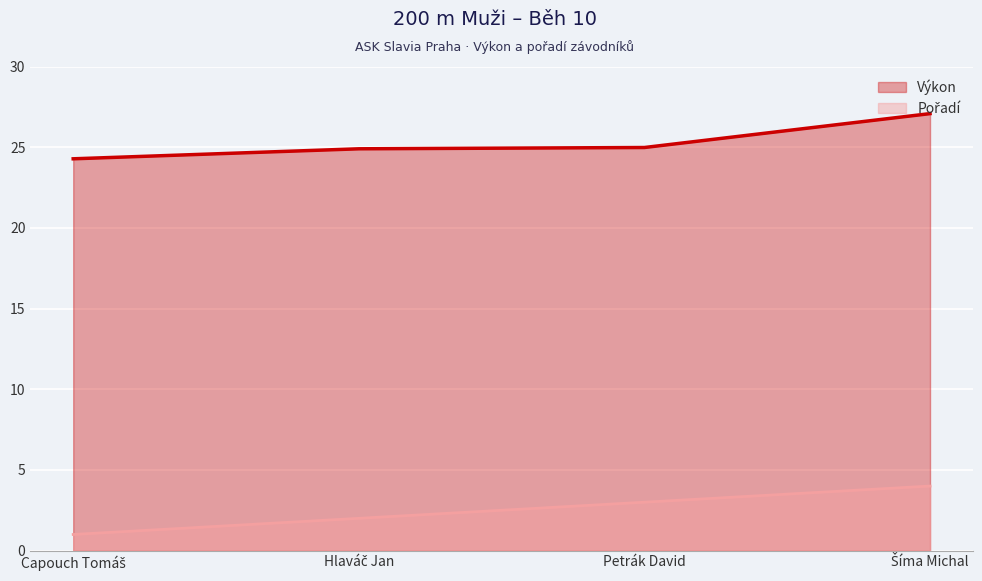

True or false: Pořadí and Výkon cross at least once.

False